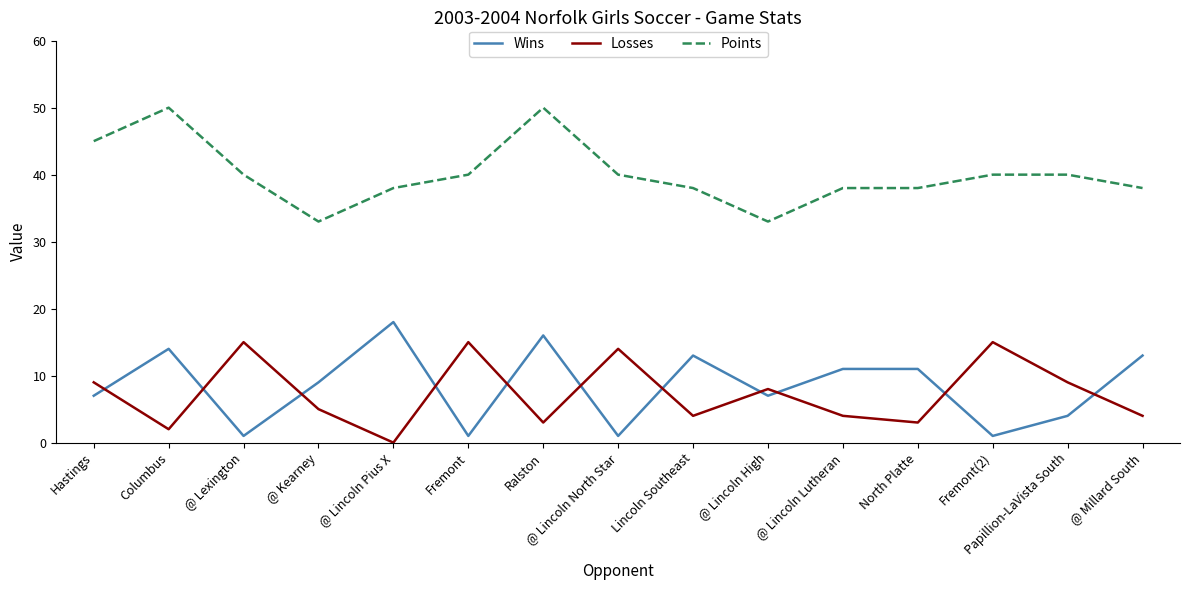

What position from the right is Hastings?

15